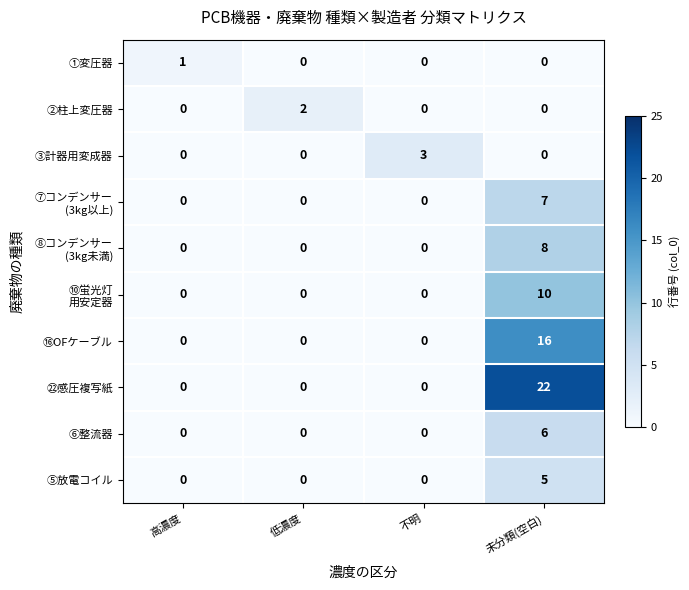

At which category is the sum across all series the highest?

未分類(空白)